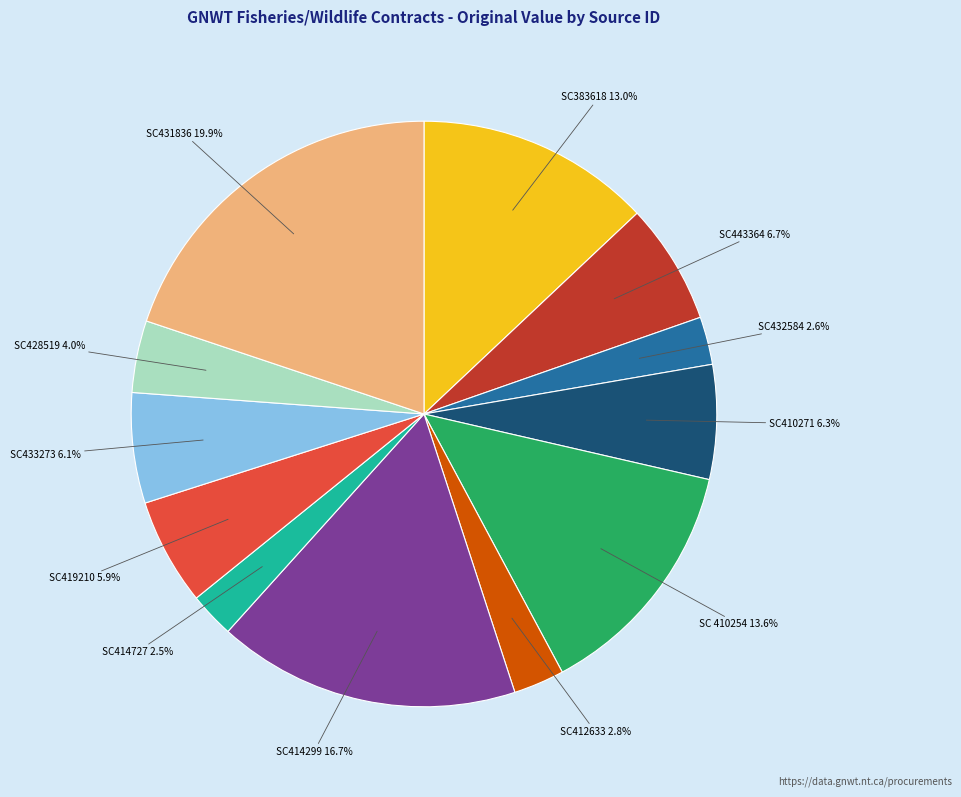

Which slice is the largest?

SC431836